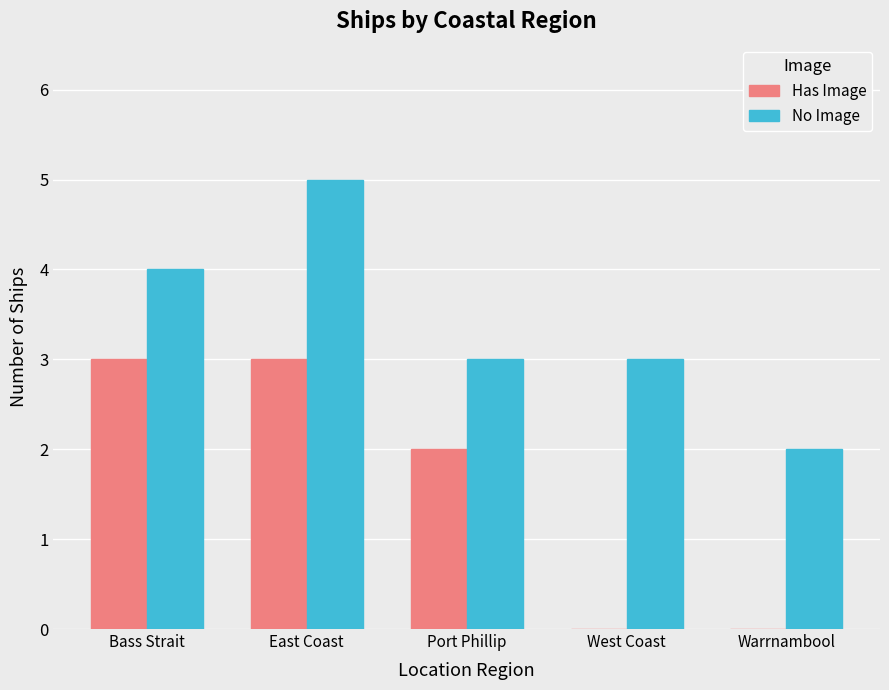

Is the value of Has Image at Bass Strait greater than the value of No Image at Bass Strait?

No